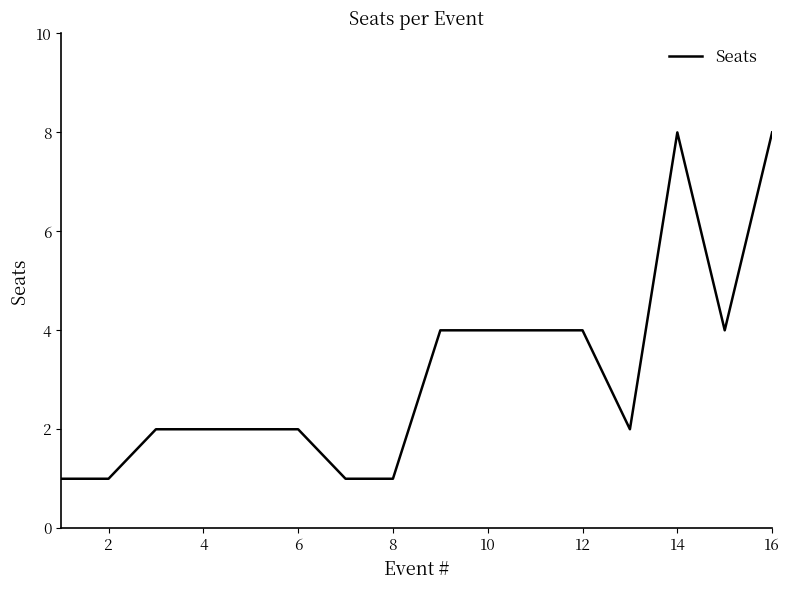

What is the maximum value shown in the chart?

8